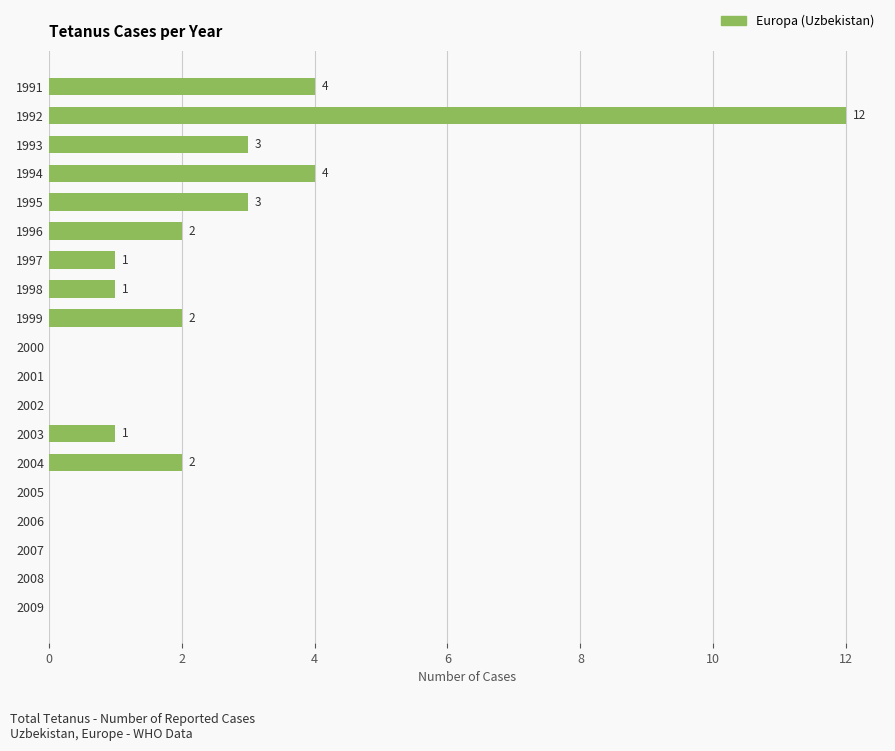

Between 2009 and 1997, which is larger?

1997